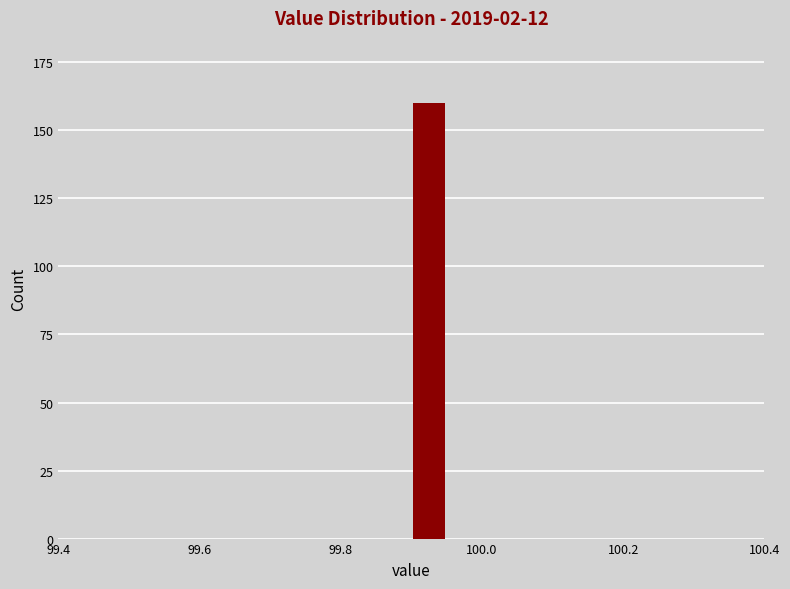

Around what value on the x-axis is the tallest bar? Give the approximate position of its centre, as read against the axis.

99.92